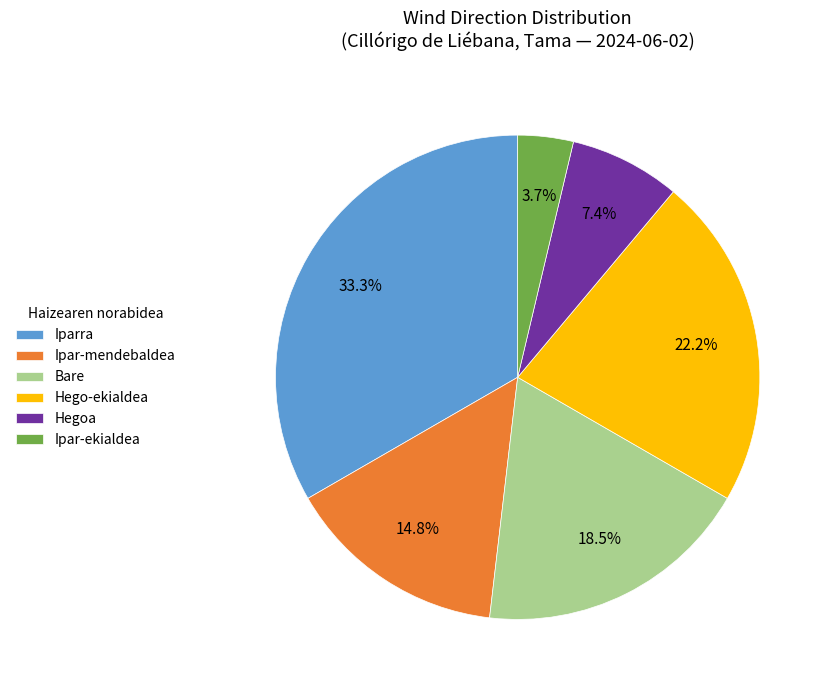

Which slice is the largest?

Iparra